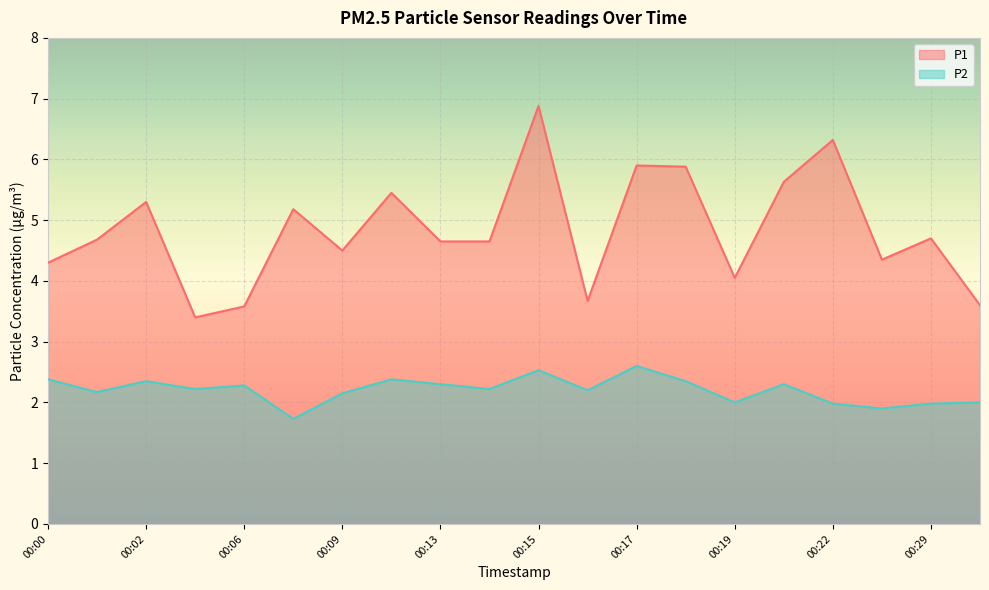

At which category is the sum across all series the highest?

00:15